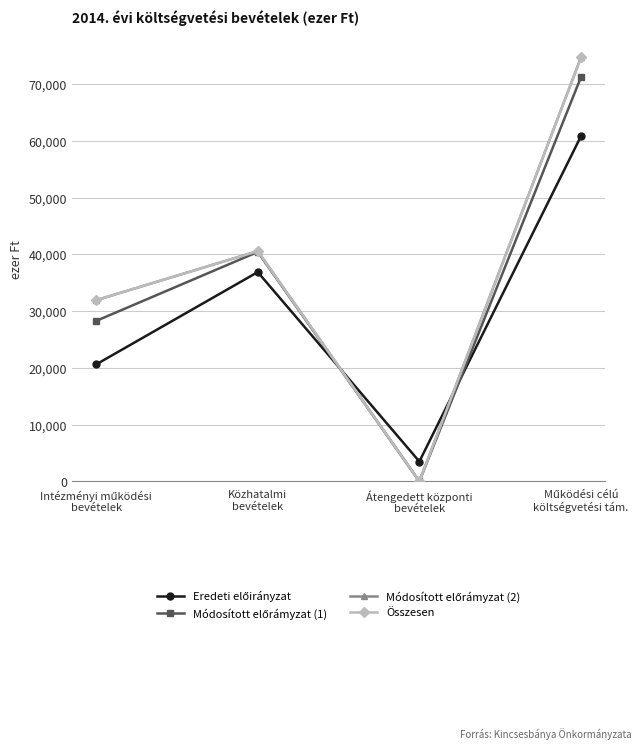

What is the greatest value displayed?

74738